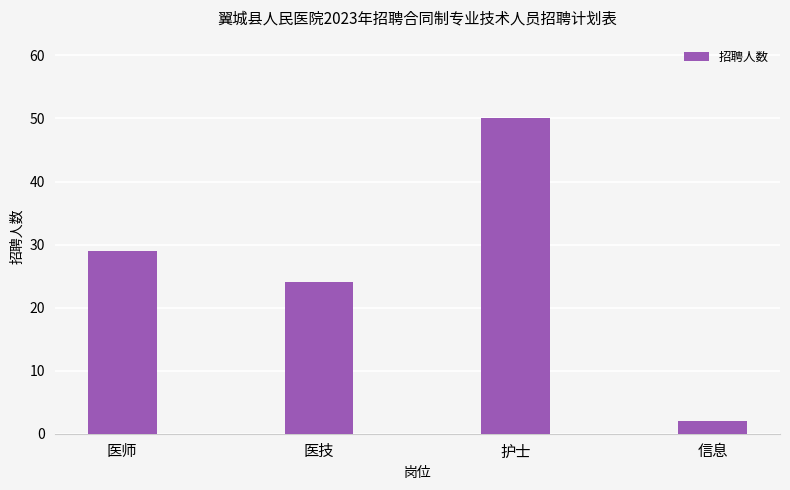

Count the values in the range 24 to 50.

3